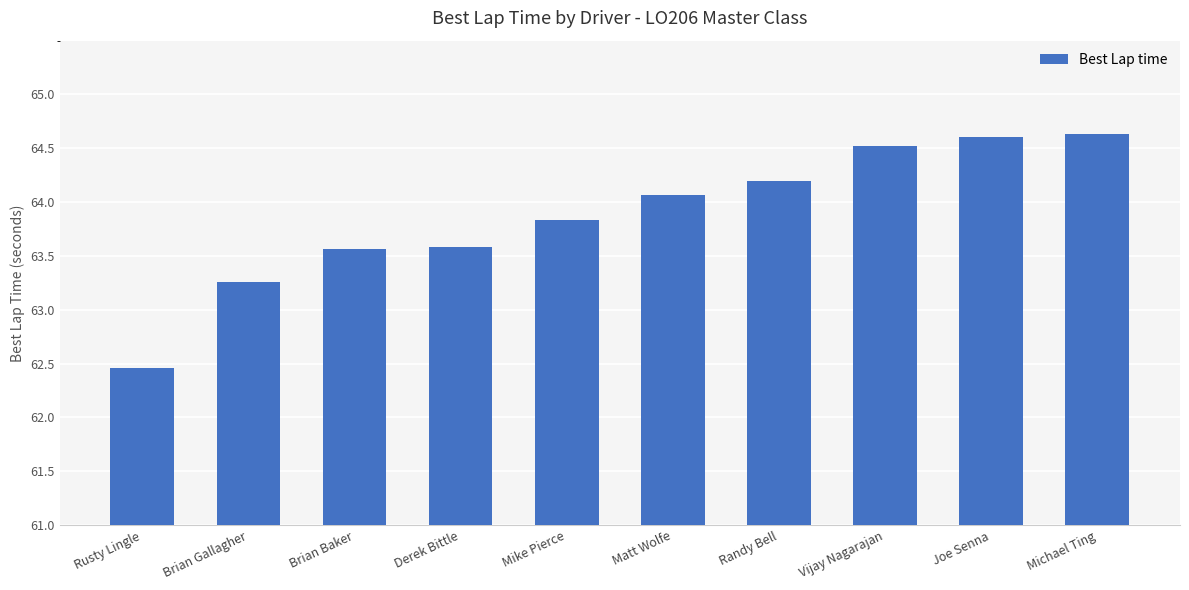

The chart shows a value of 64.6 at Michael Ting. True or false?

True